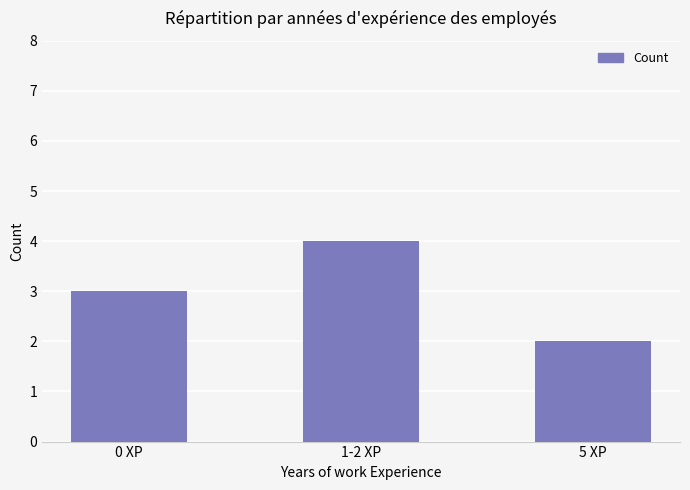

Rank the categories by value from lowest to highest.

5 XP, 0 XP, 1-2 XP